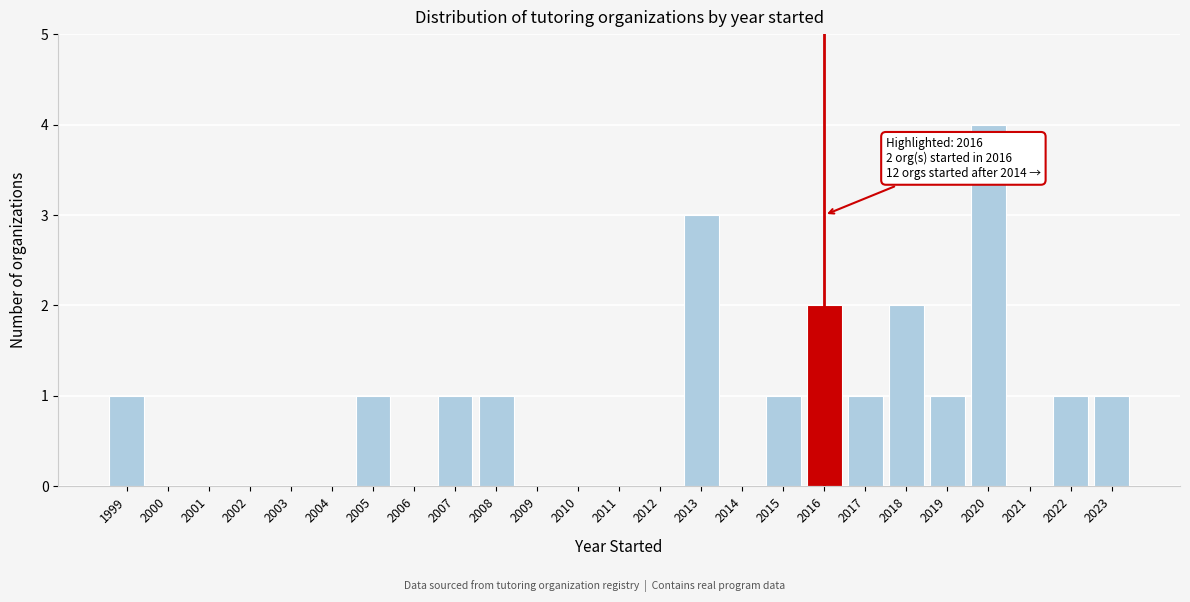

Reading left to right, extract all data points from this chart.

1999=1	2000=0	2001=0	2002=0	2003=0	2004=0	2005=1	2006=0	2007=1	2008=1	2009=0	2010=0	2011=0	2012=0	2013=3	2014=0	2015=1	2016=2	2017=1	2018=2	2019=1	2020=4	2021=0	2022=1	2023=1